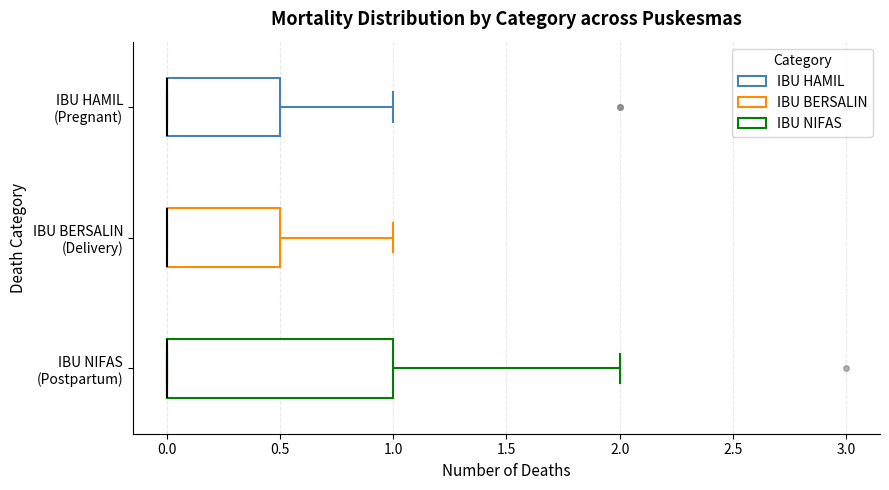

Which box is the widest, from its left edge to its right edge?

IBU NIFAS (Postpartum)